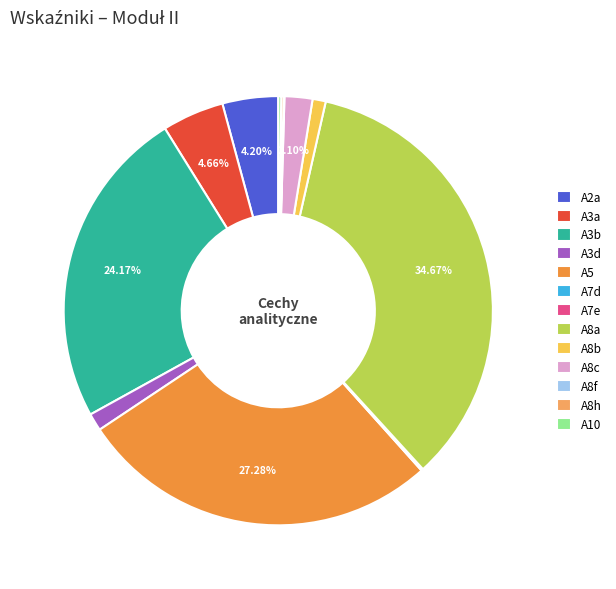

Does A3d represent more than half of the total?

No